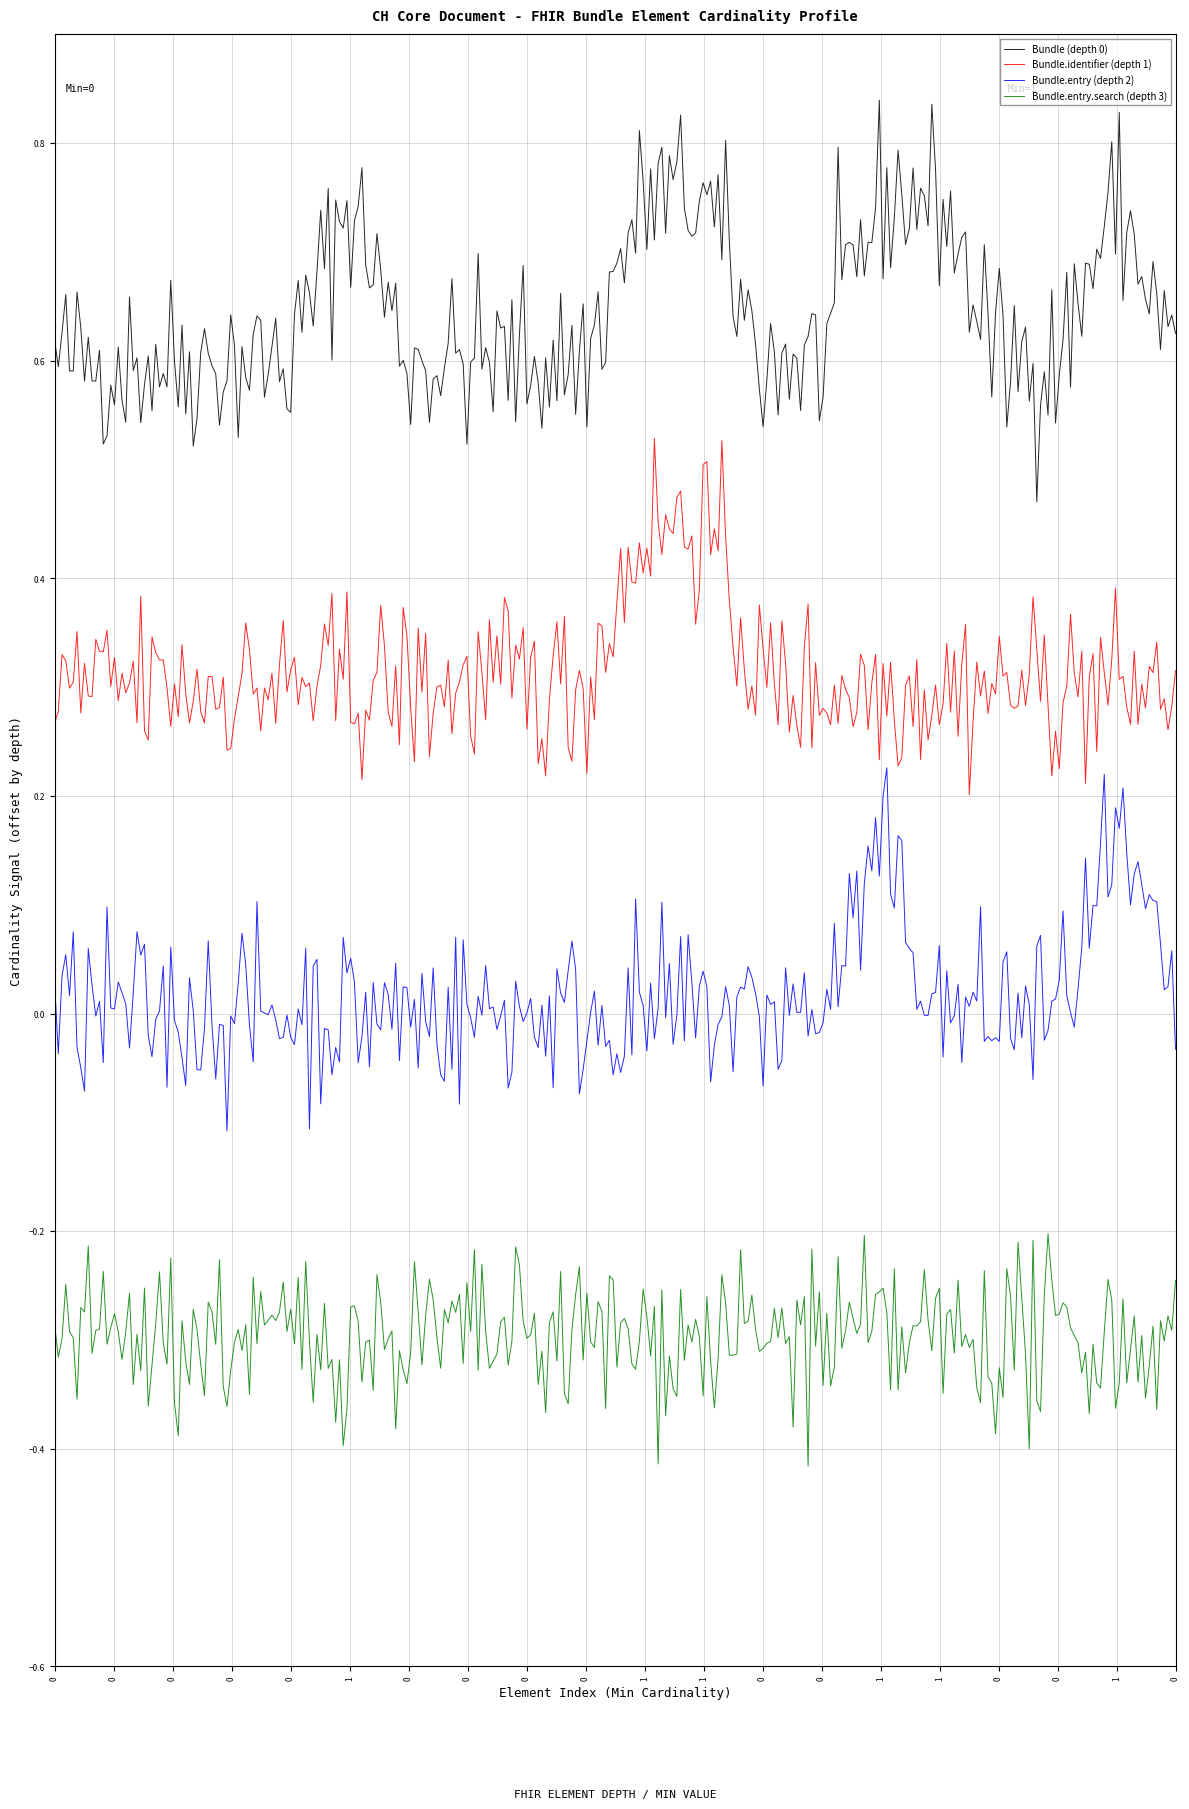

How many lines are shown in the chart?

4